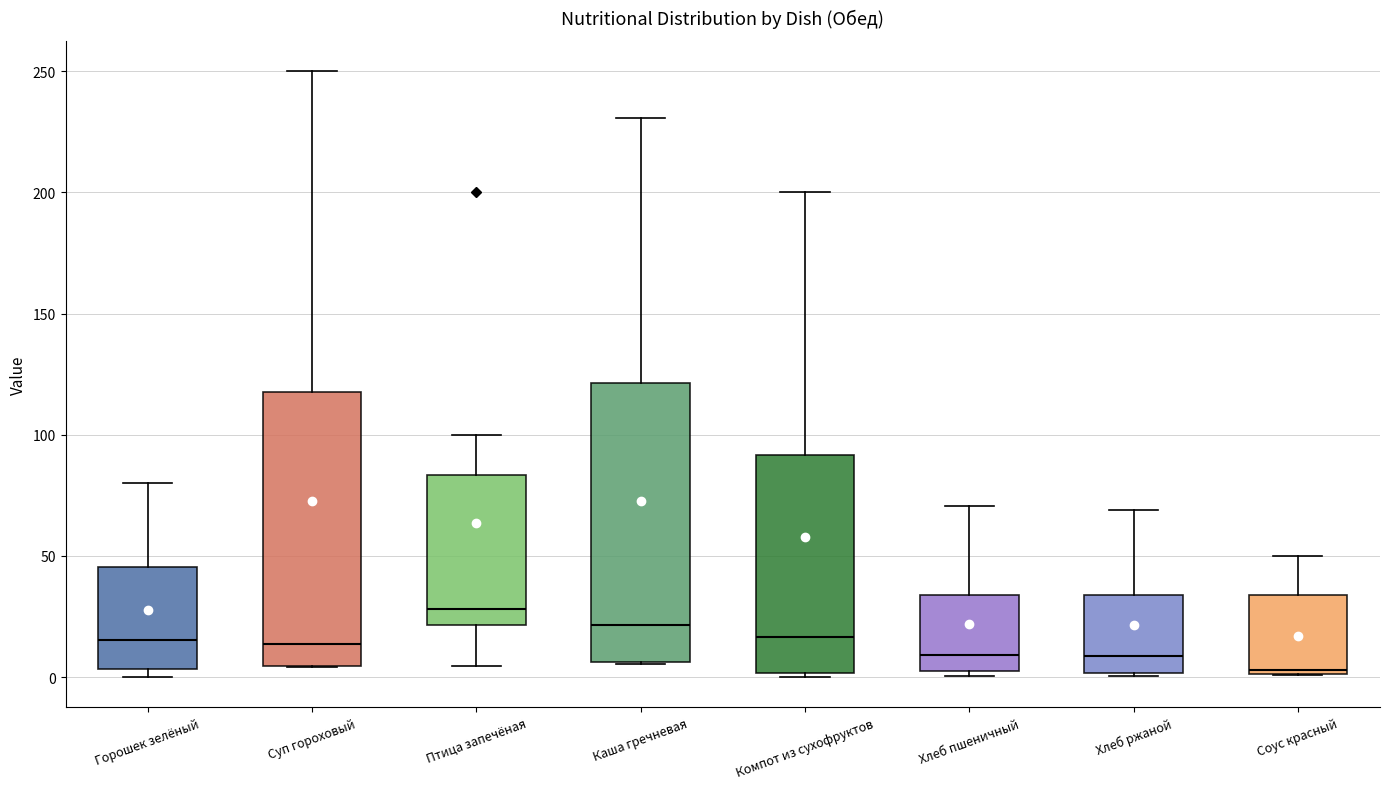

Reading left to right, transcribe this box plot: for each box, give where its median line is, the range the box spans, and where its two whiskers end, as read against the y-axis. The values are not printed on the chart, so give them approximately, as read against the axis.

Горошек зелёный: median 15, box 5 to 45, whiskers 0 to 80
Суп гороховый: median 15, box 5 to 120, whiskers 5 to 250
Птица запечёная: median 30, box 20 to 85, whiskers 5 to 100
Каша гречневая: median 20, box 5 to 120, whiskers 5 to 230
Компот из сухофруктов: median 15, box 0 to 90, whiskers 0 (just below the box's lower edge) to 200
Хлеб пшеничный: median 10, box 0 to 35, whiskers 0 (just below the box's lower edge) to 70
Хлеб ржаной: median 10, box 0 to 35, whiskers 0 (just below the box's lower edge) to 70
Соус красный: median 5, box 0 to 35, whiskers 0 to 50